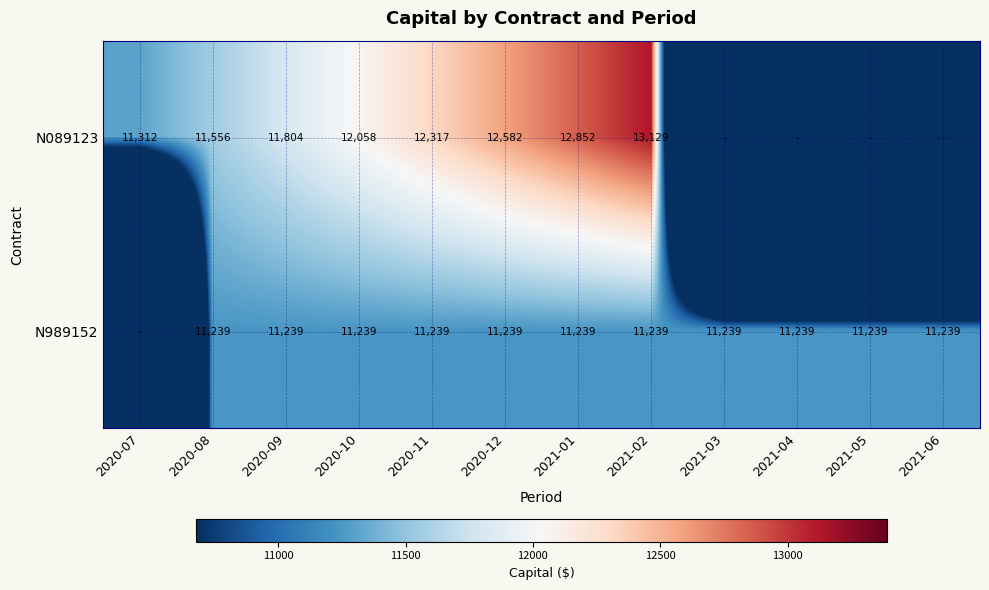

Which has a higher value, 2020-07 or 2020-11?

2020-11